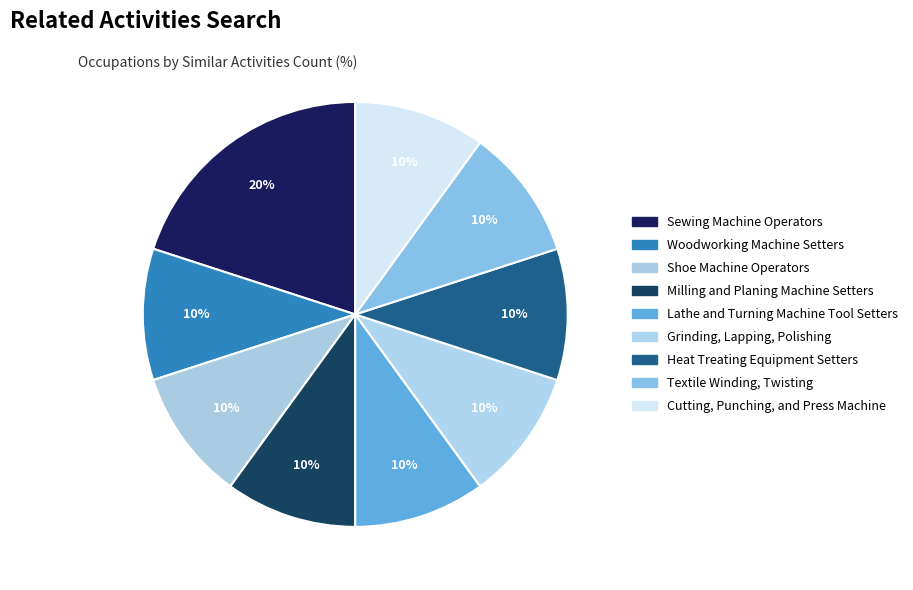

What is the total percentage of Textile Winding, Twisting and Lathe and Turning Machine Tool Setters?

20.0%